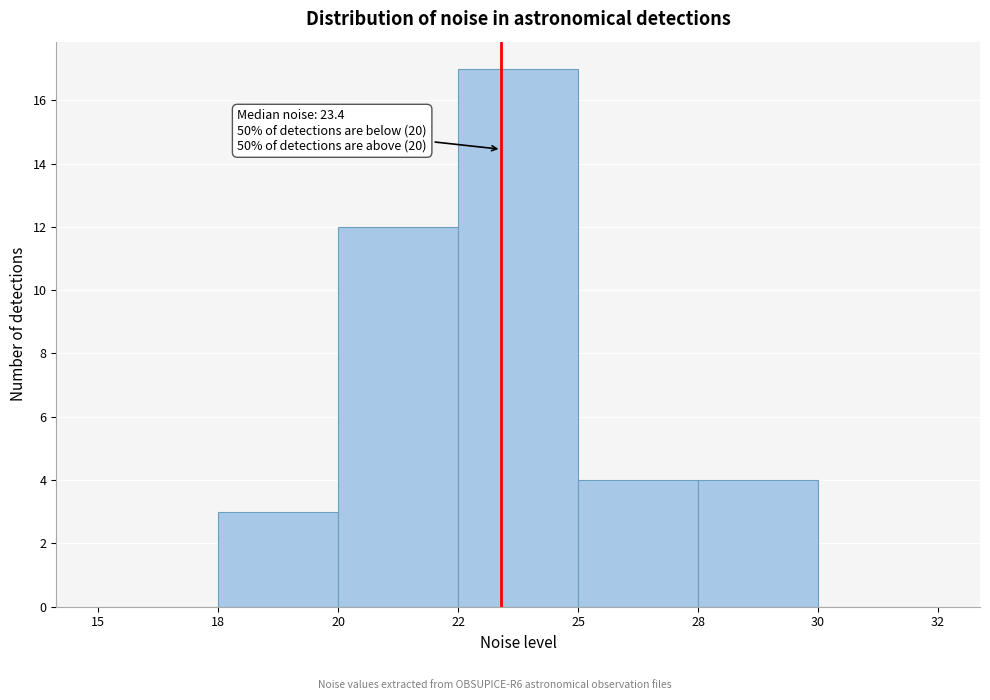

Reading right to left, list all the values displayed in this chart.

30=0	28=4	25=4	22=17	20=12	18=3	15=0